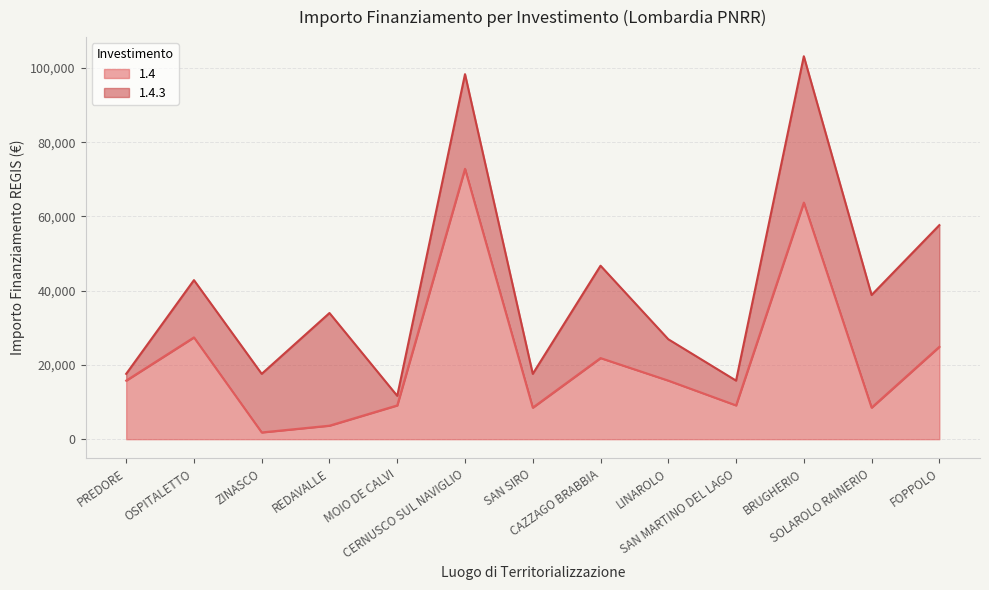

What position from the left is CAZZAGO BRABBIA?

8